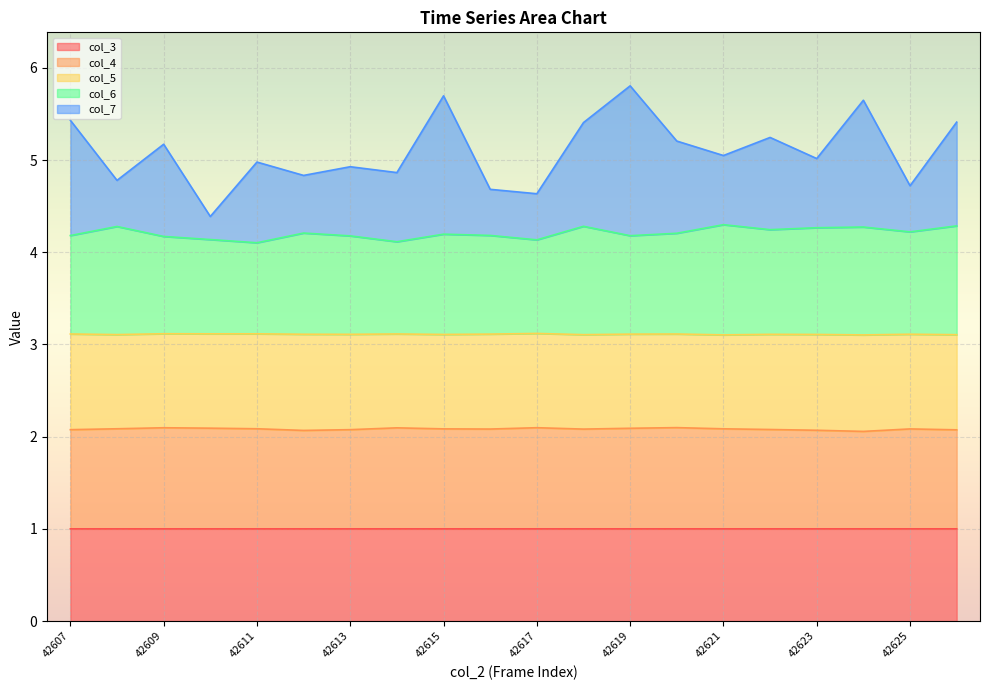

What is the value of the col_4 point at the 4th from the left?

2.1